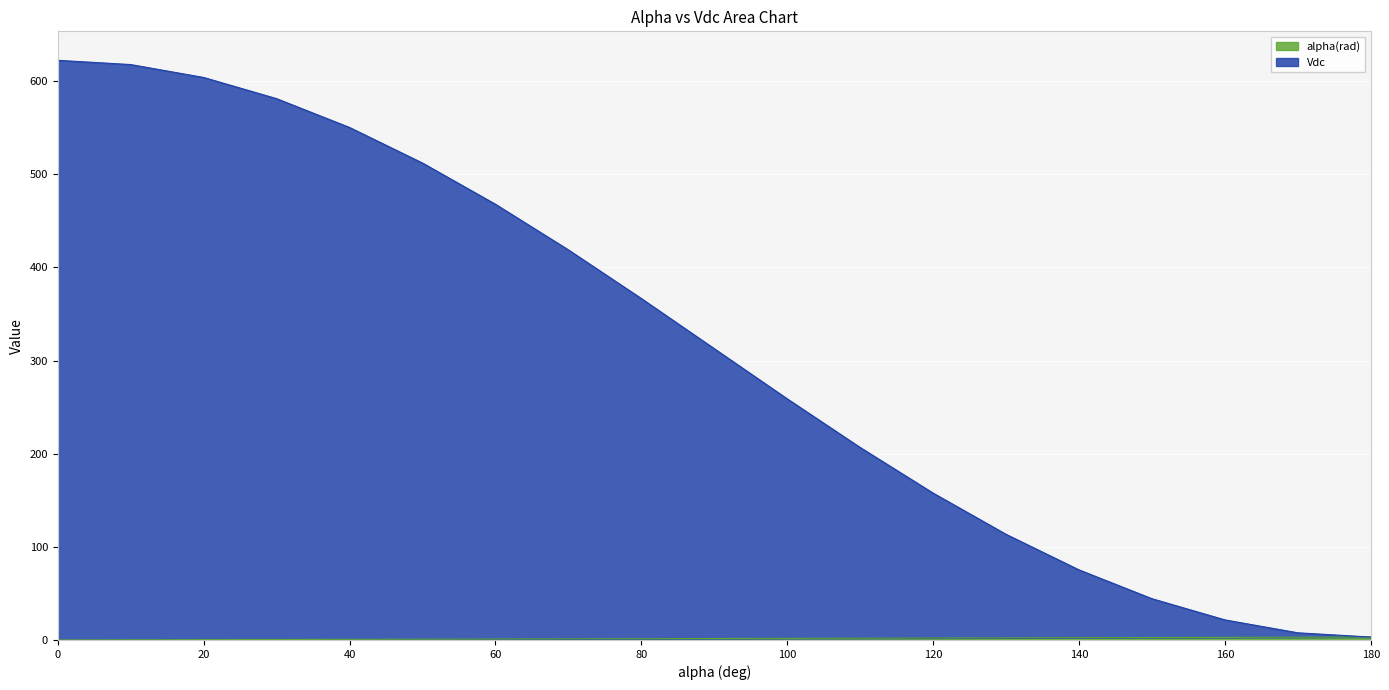

What is the sum of the alpha(rad) values at 160 and 10?

3.0